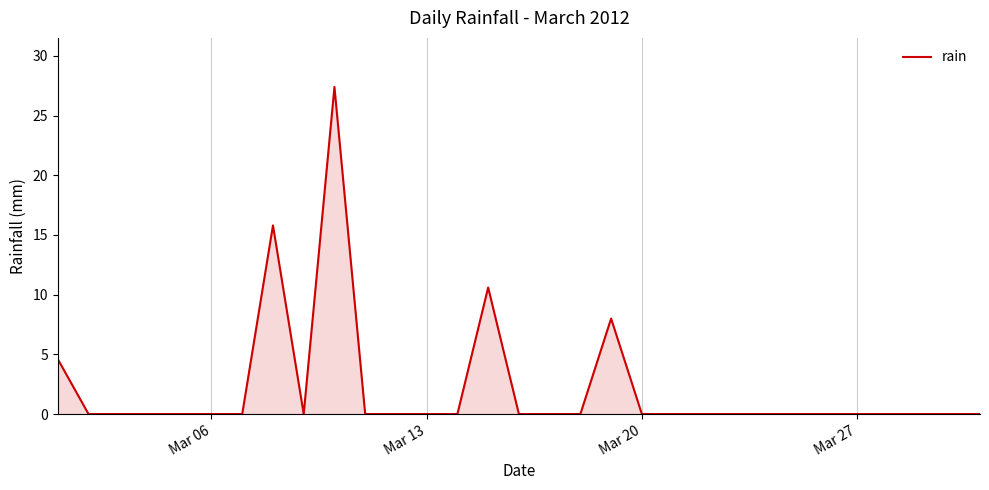

What is the maximum value shown in the chart?

27.4